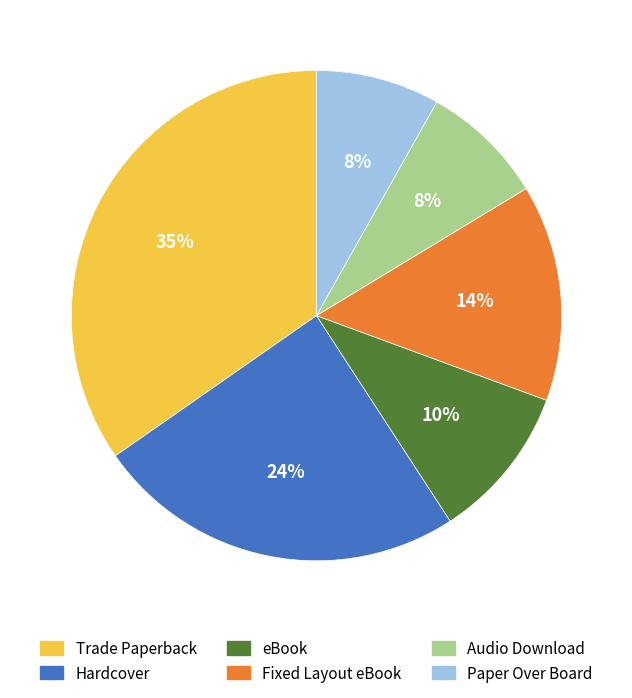

Is there a majority slice in this chart?

No